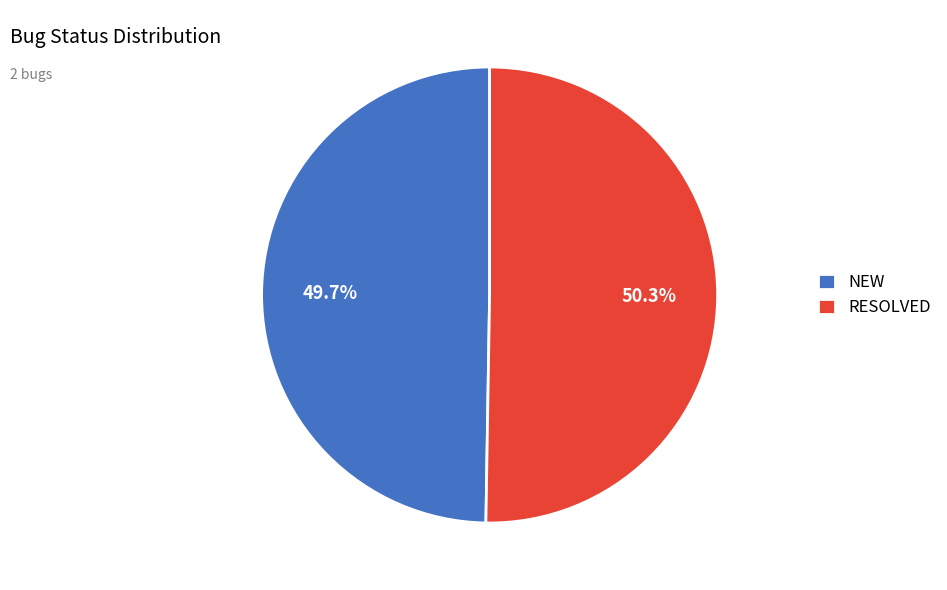

Which slice is the largest?

RESOLVED